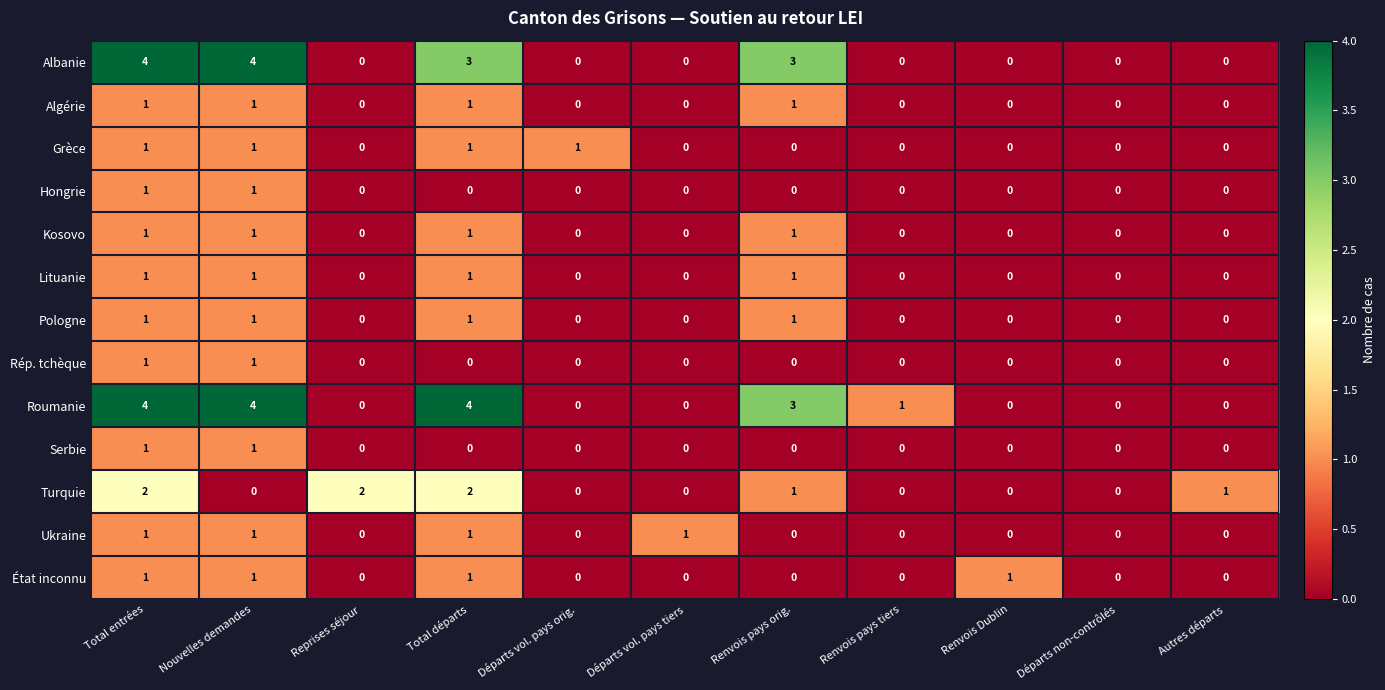

Is it true that Ukraine equals 0 at Renvois Dublin?

True